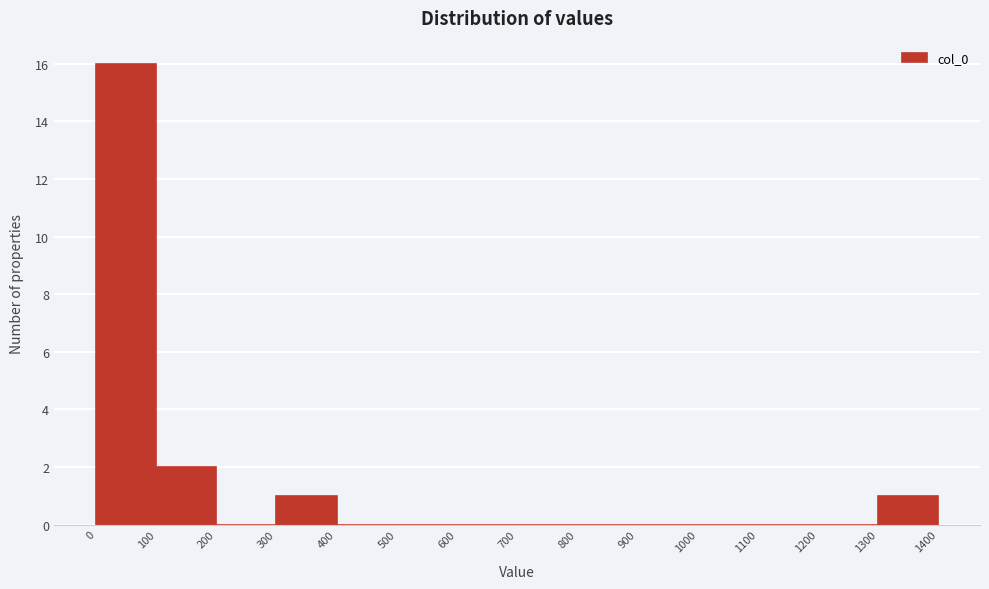

Reading left to right, transcribe this chart: for each bar, give the range it covers on the x-axis and its height. The values are not printed on the chart, so give them approximately, as read against the axis.

0 to 100: 16
100 to 200: 2
200 to 300: 0
300 to 400: 1
400 to 500: 0
500 to 600: 0
600 to 700: 0
700 to 800: 0
800 to 900: 0
900 to 1000: 0
1000 to 1100: 0
1100 to 1200: 0
1200 to 1300: 0
1300 to 1400: 1